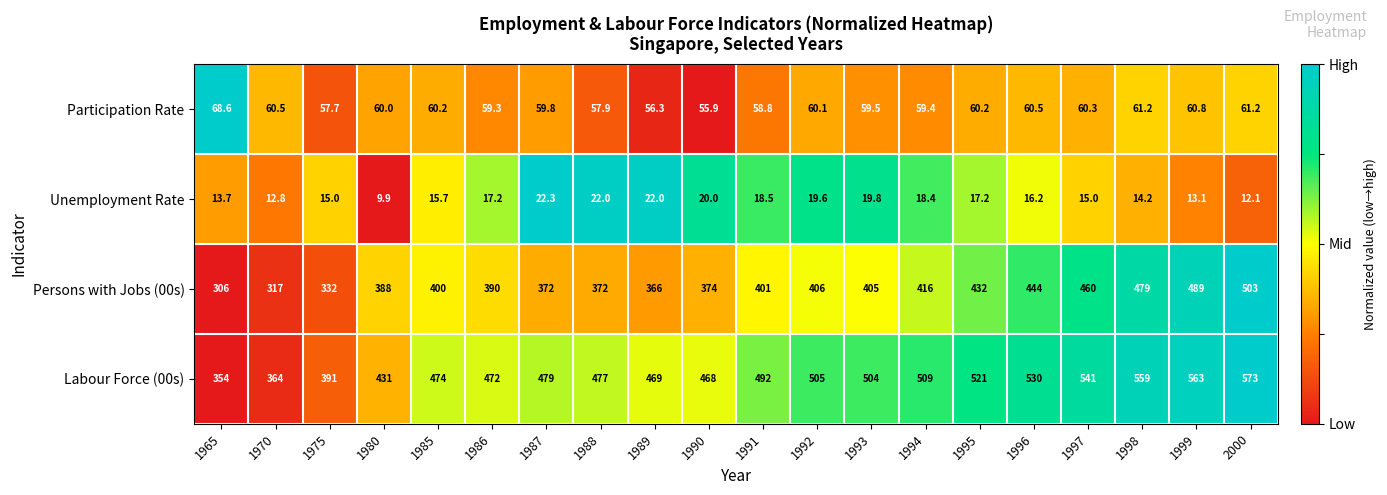

How many values in the Labour Force (00s) series are below 492?

10